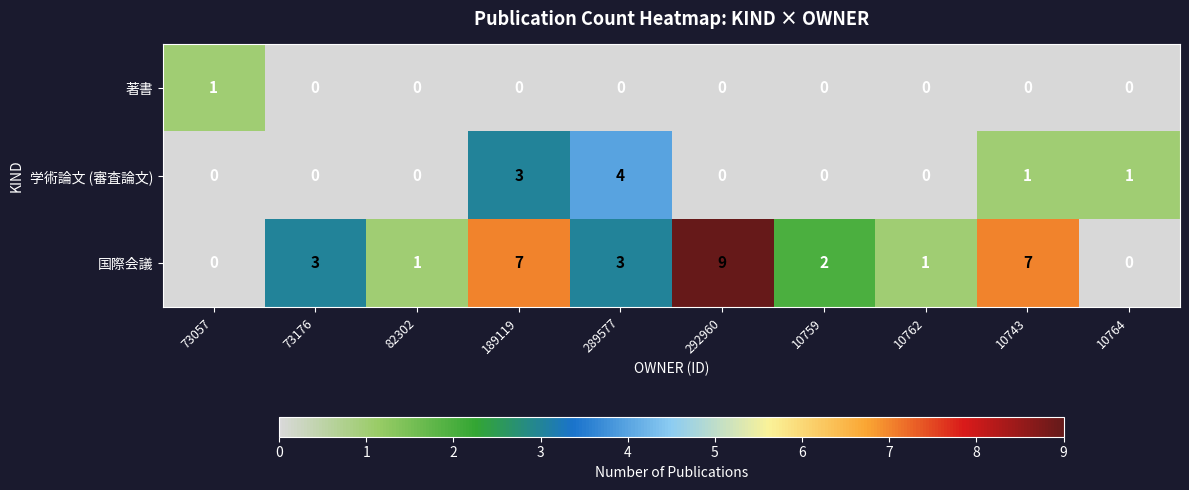

Count the 国際会議 values in the range 1 to 7.

7